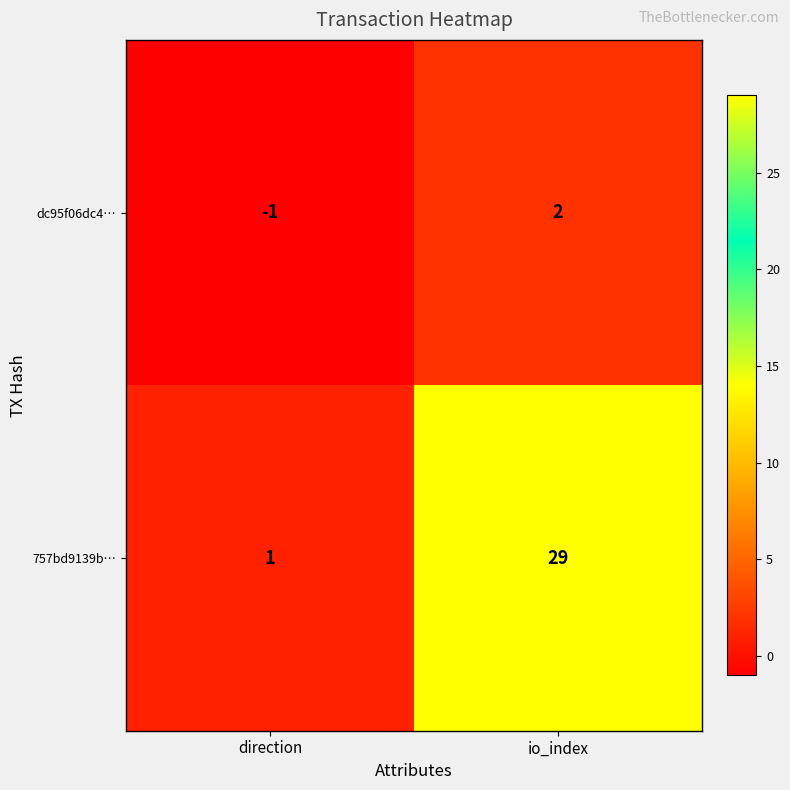

Rank the series by their maximum value, from highest to lowest.

757bd9139b…, dc95f06dc4…